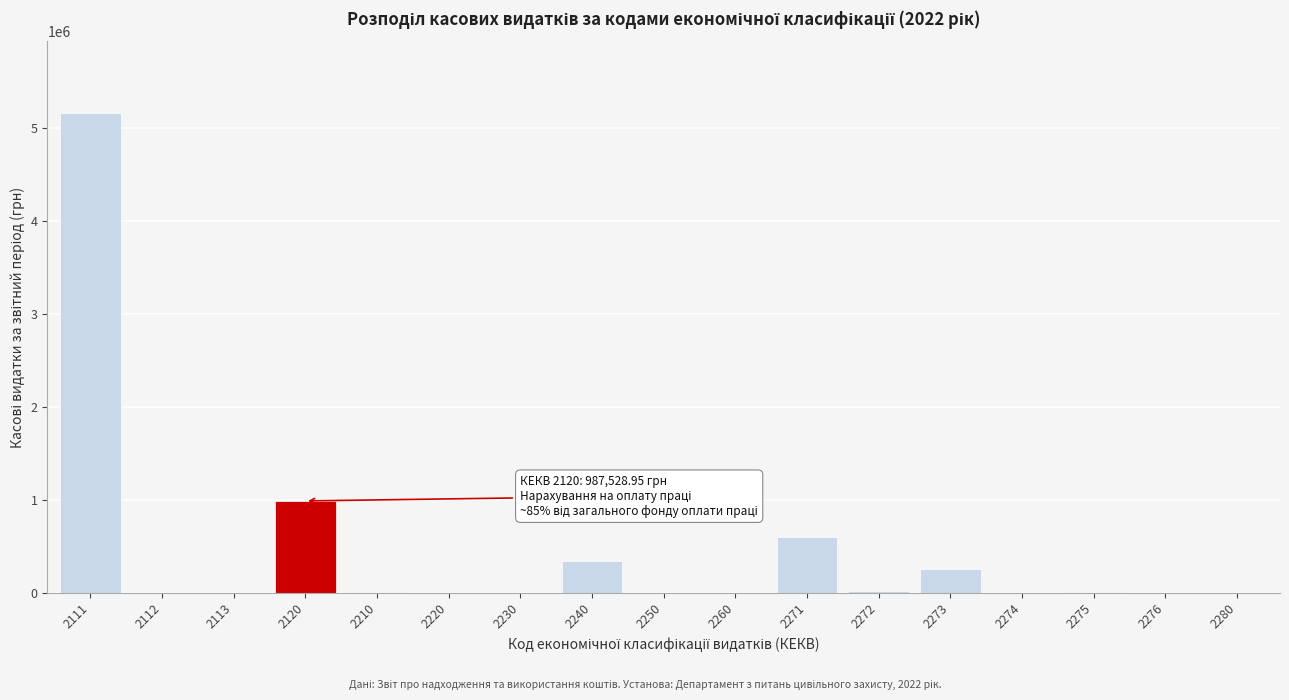

What is the greatest value displayed?

5159000.0